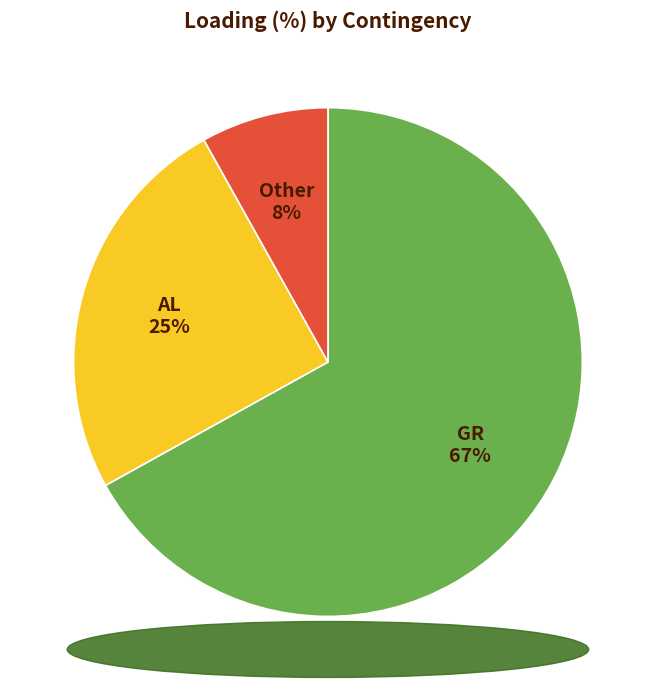

Is there a majority slice in this chart?

Yes